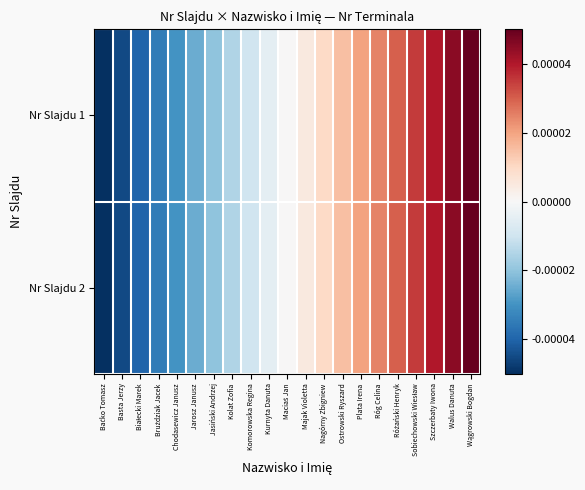

Reading left to right, what are all the values shown in this chart?

Nr Slajdu 1: Baćko Tomasz=-0.0	Basta Jerzy=-0.0	Białecki Marek=-0.0	Bruździak Jacek=-0.0	Chodasewicz Janusz=-0.0	Jarosz Janusz=-0.0	Jasiński Andrzej=-0.0	Kolat Zofia=-0.0	Komorowska Regina=-0.0	Kurnyta Danuta=-0.0	Maciaś Jan=0.0	Majak Violetta=0.0	Nagórny Zbigniew=0.0	Ostrowski Ryszard=0.0	Plata Irena=0.0	Róg Celina=0.0	Różański Henryk=0.0	Sobiechowski Wiesław=0.0	Szczerbaty Iwona=0.0	Walus Danuta=0.0	Wągrowski Bogdan=0.0
Nr Slajdu 2: Baćko Tomasz=-0.0	Basta Jerzy=-0.0	Białecki Marek=-0.0	Bruździak Jacek=-0.0	Chodasewicz Janusz=-0.0	Jarosz Janusz=-0.0	Jasiński Andrzej=-0.0	Kolat Zofia=-0.0	Komorowska Regina=-0.0	Kurnyta Danuta=-0.0	Maciaś Jan=0.0	Majak Violetta=0.0	Nagórny Zbigniew=0.0	Ostrowski Ryszard=0.0	Plata Irena=0.0	Róg Celina=0.0	Różański Henryk=0.0	Sobiechowski Wiesław=0.0	Szczerbaty Iwona=0.0	Walus Danuta=0.0	Wągrowski Bogdan=0.0